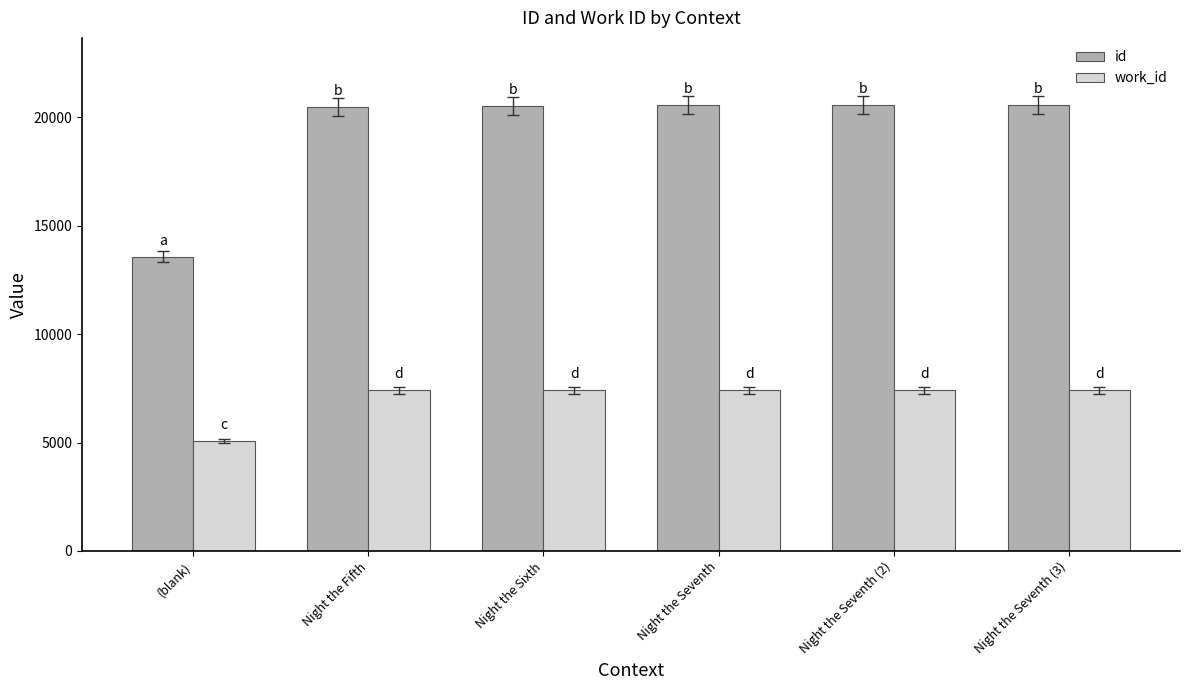

What is the difference between the second highest and minimum values in the id series?

6991